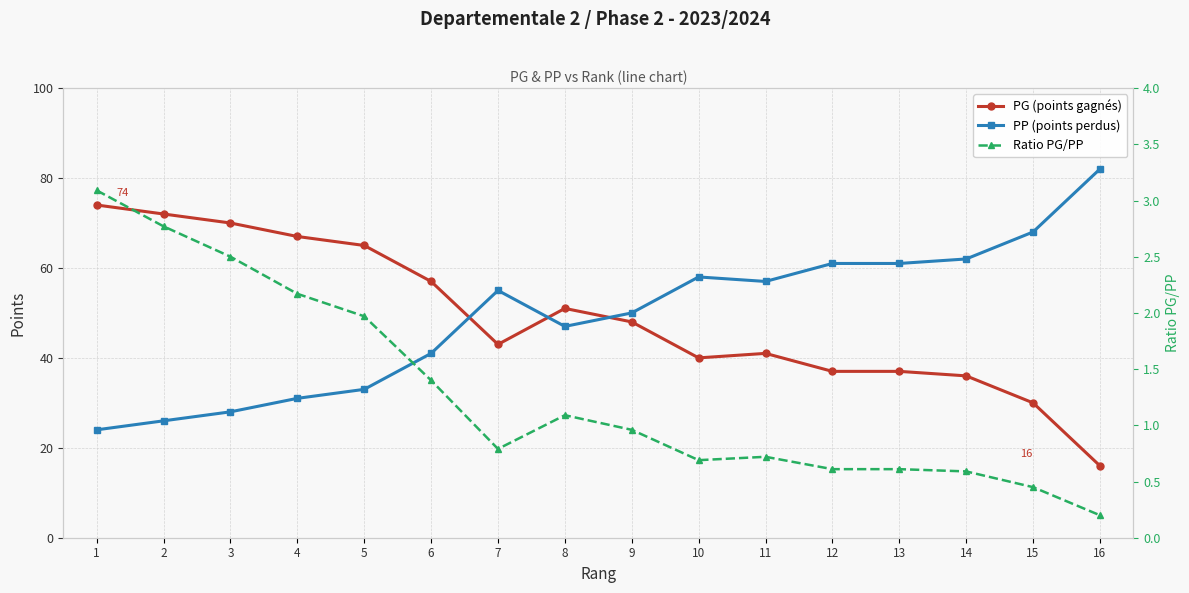

Which category has the highest value in the Ratio PG/PP series?

1